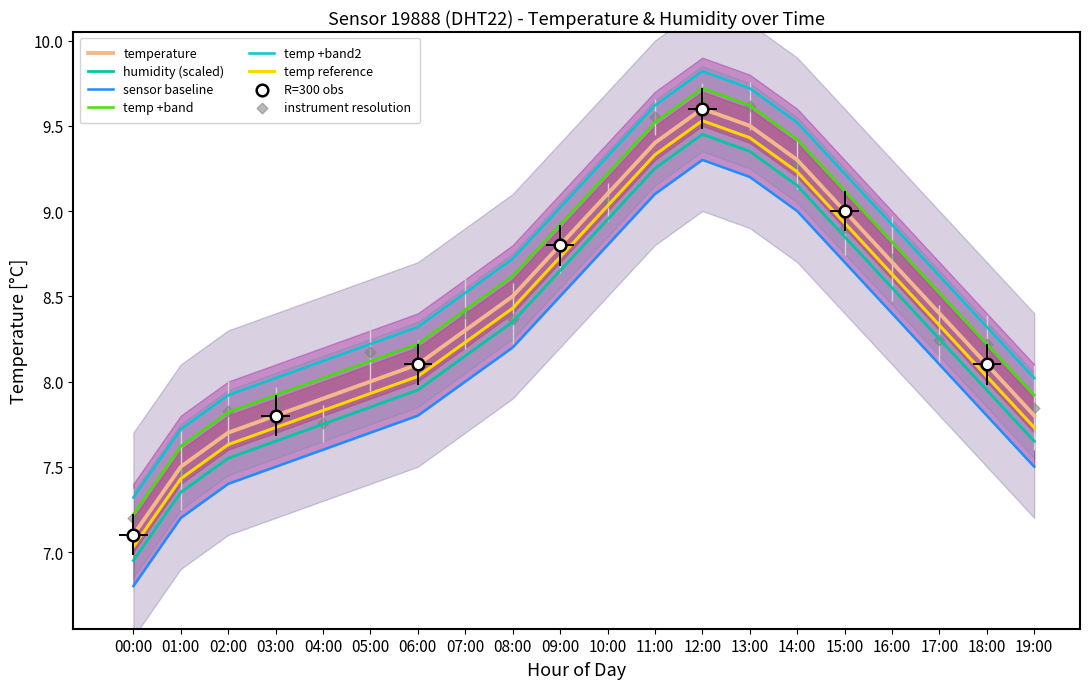

What is the change in value from 12:00 to 15:00?

-0.6